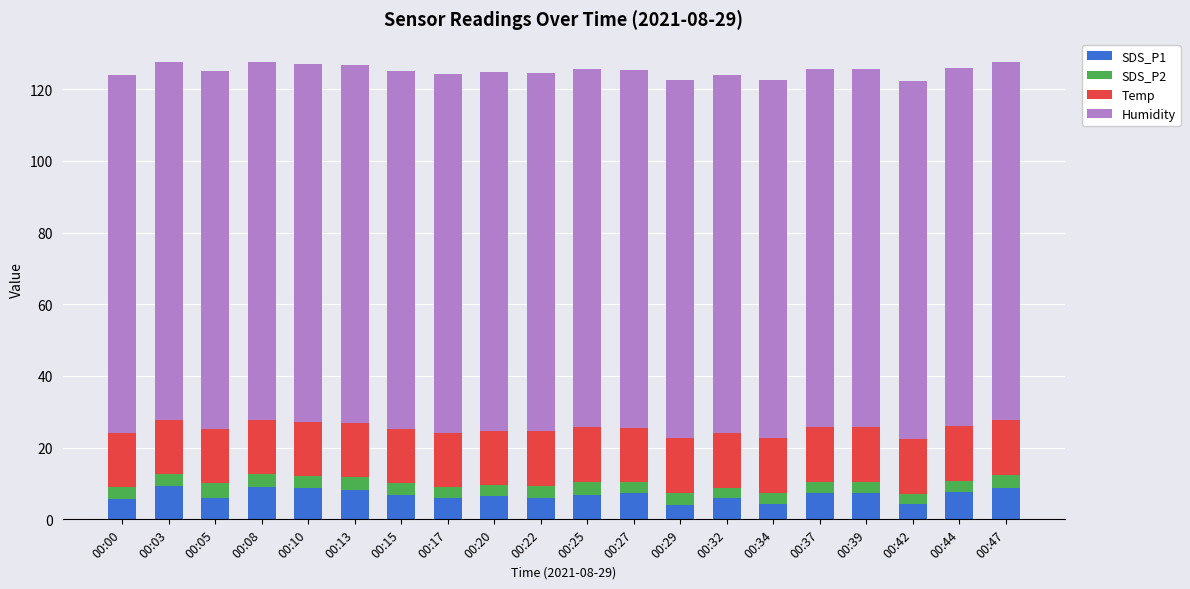

Count the number of data series in this chart.

4